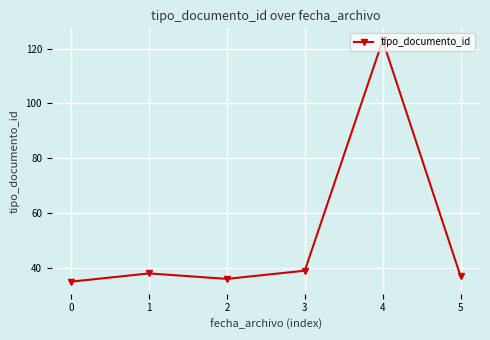

Which has a higher value, 0 or 5?

5